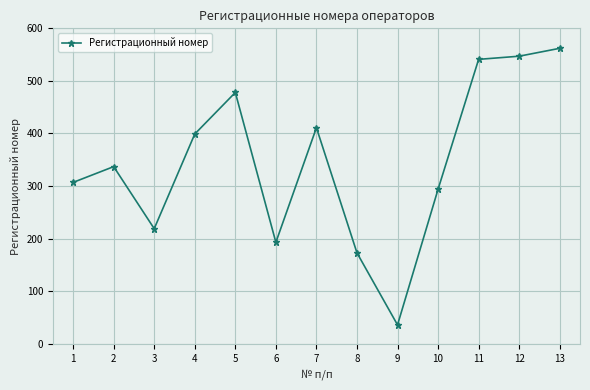

What value does the data have at 8, to the nearest 10?

170